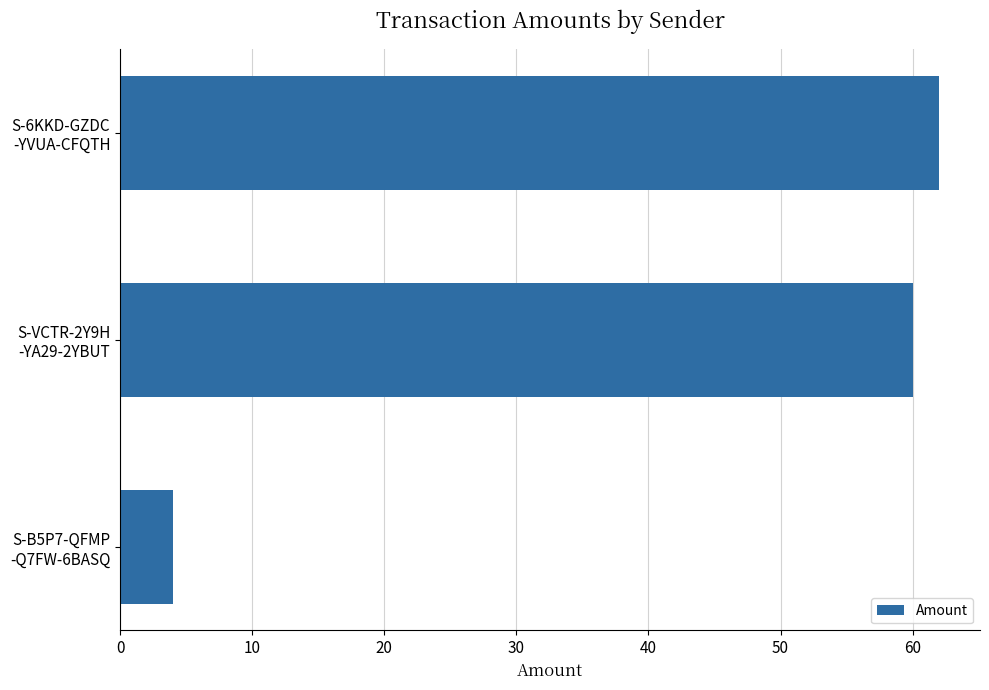

What is the sum of all values?

126